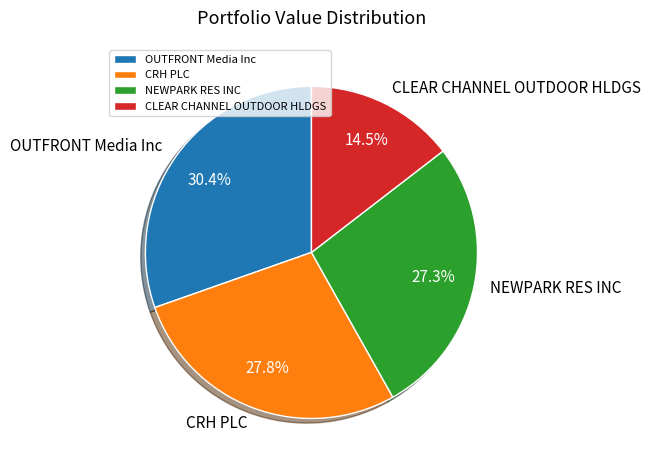

Which has a higher value, OUTFRONT Media Inc or CLEAR CHANNEL OUTDOOR HLDGS?

OUTFRONT Media Inc